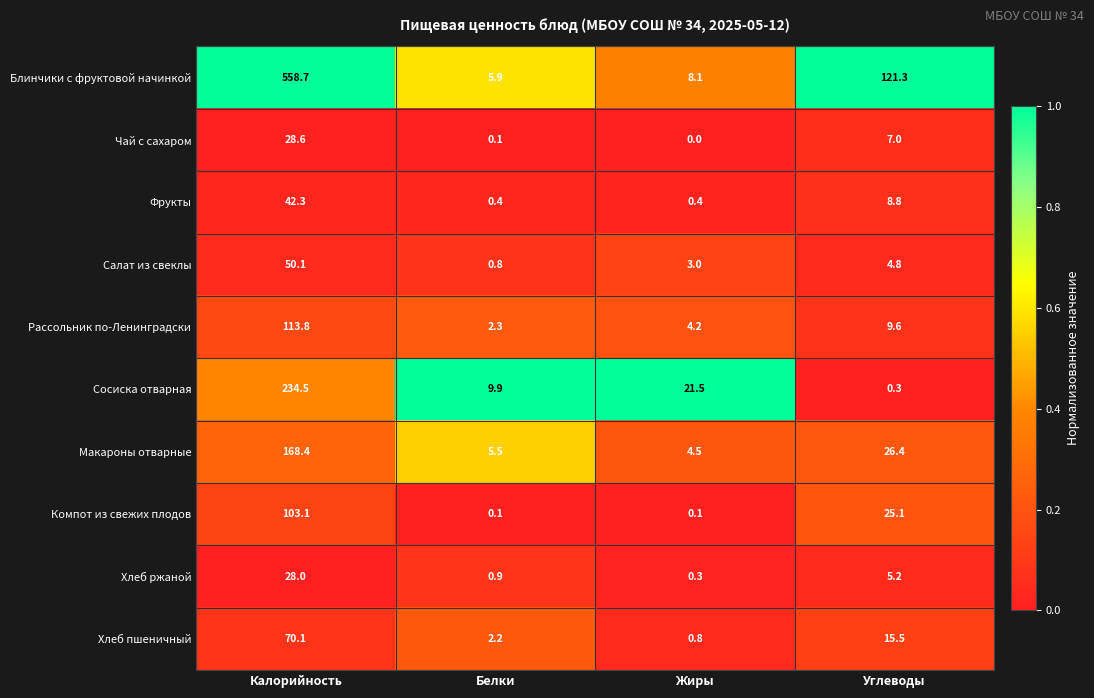

Which series has the largest range (max minus min)?

Блинчики с фруктовой начинкой